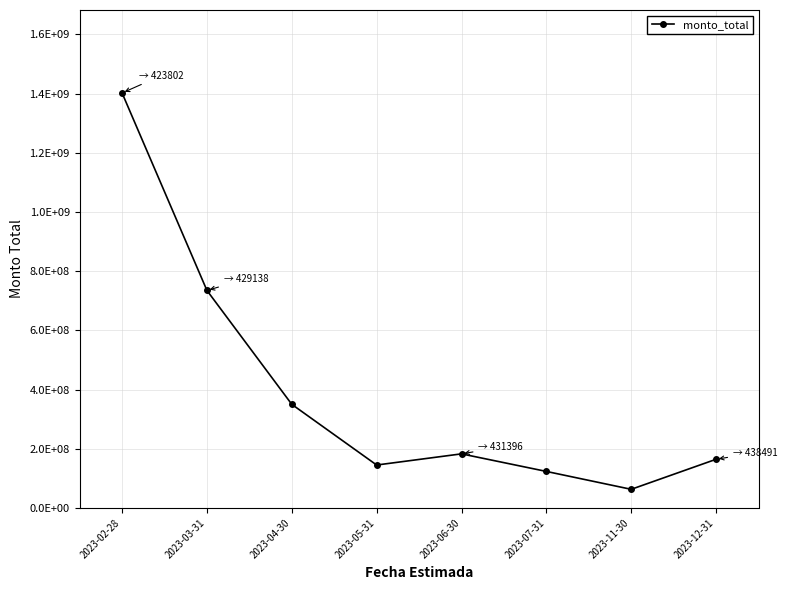

Is this an area chart (filled region under the line)?

No